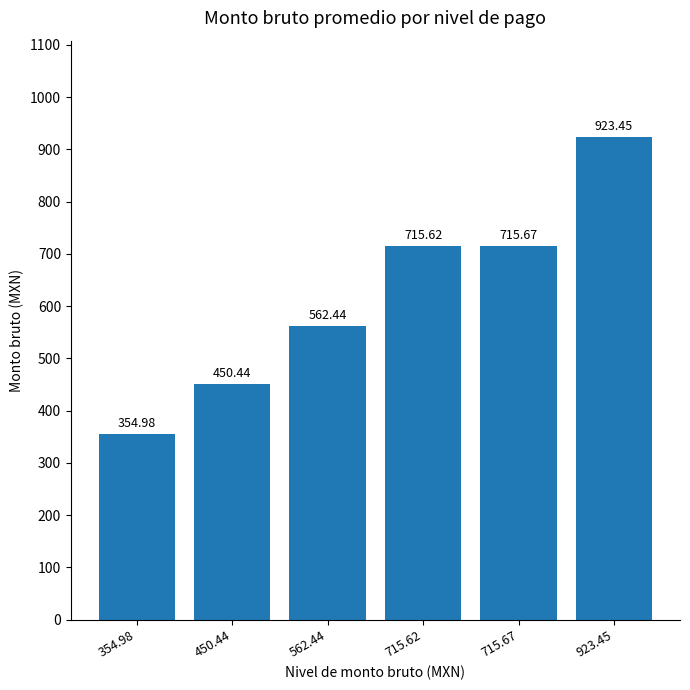

List the labels in order of value, smallest first.

354.98, 450.44, 562.44, 715.62, 715.67, 923.45